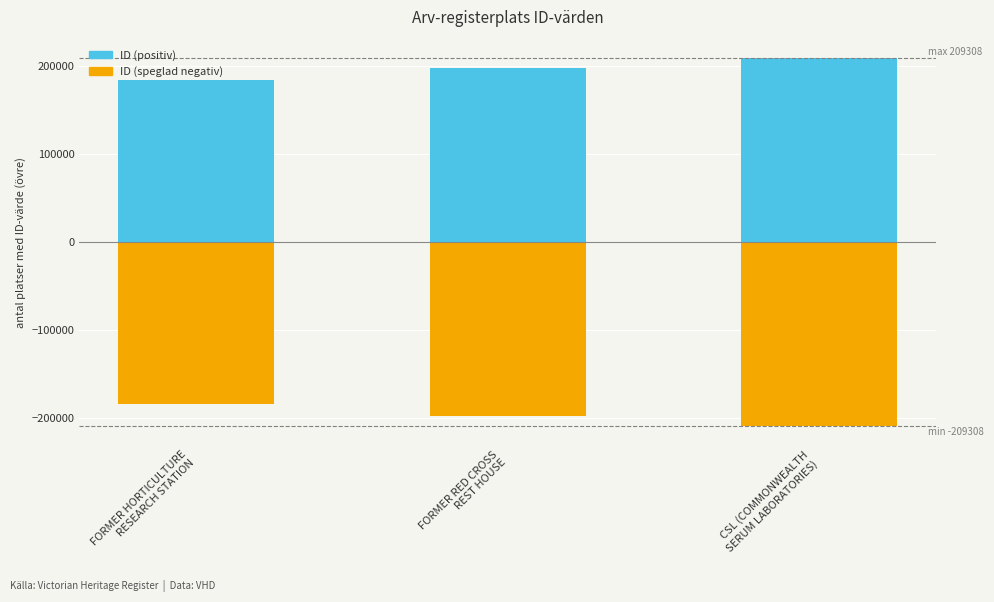

What is the difference between the Place ID (positive) values at CSL (COMMONWEALTH
SERUM LABORATORIES) and FORMER RED CROSS
REST HOUSE?

11351